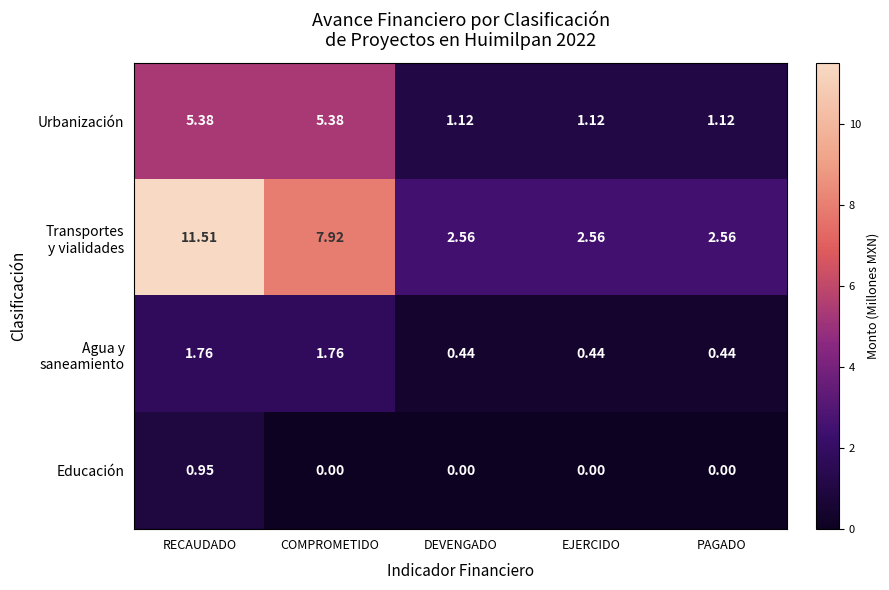

At which category is the sum across all series the highest?

RECAUDADO